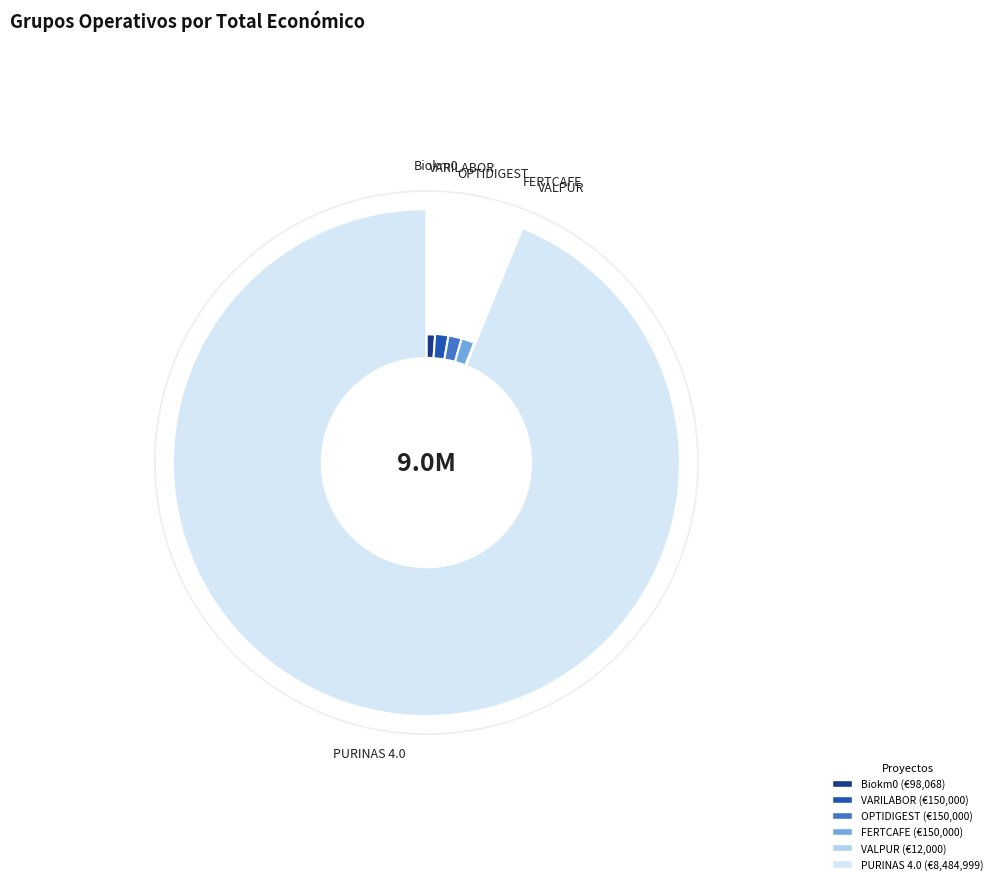

Count the number of slices in the pie.

6